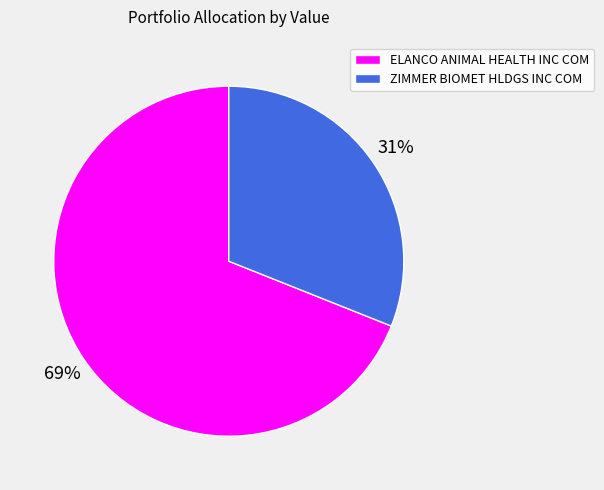

To the nearest percent, what portion does ZIMMER BIOMET HLDGS INC COM represent?

31%